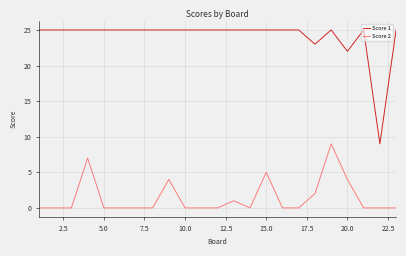

What is the sum of all Score 2 values?

32